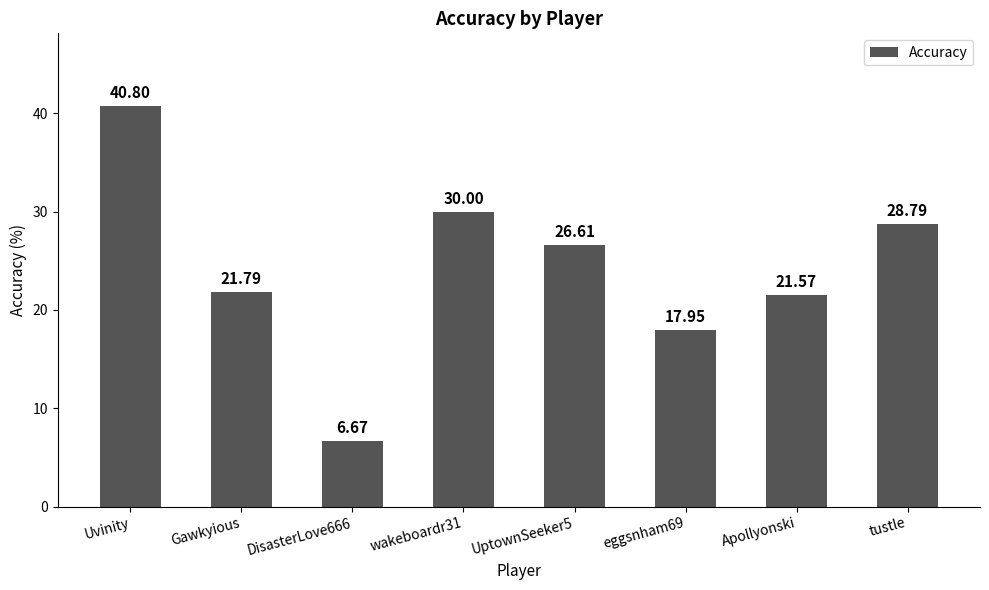

What is the difference between the values at wakeboardr31 and Gawkyious?

8.2